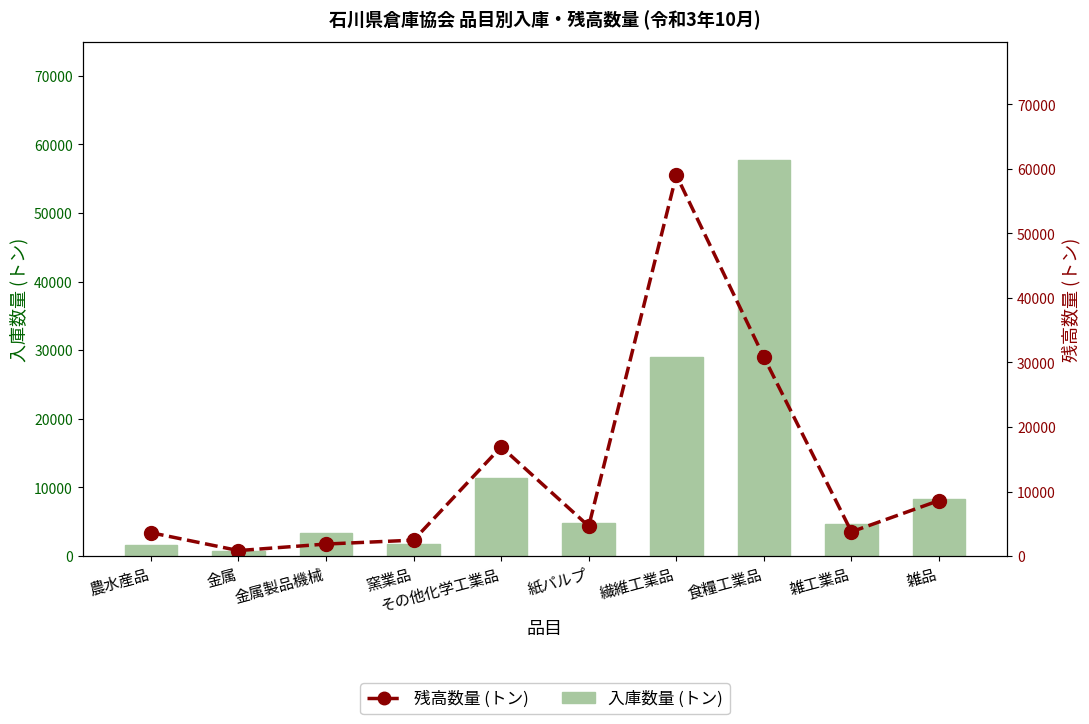

What is the value of the 入庫数量 (トン) bar at the 1st from the left?

1544